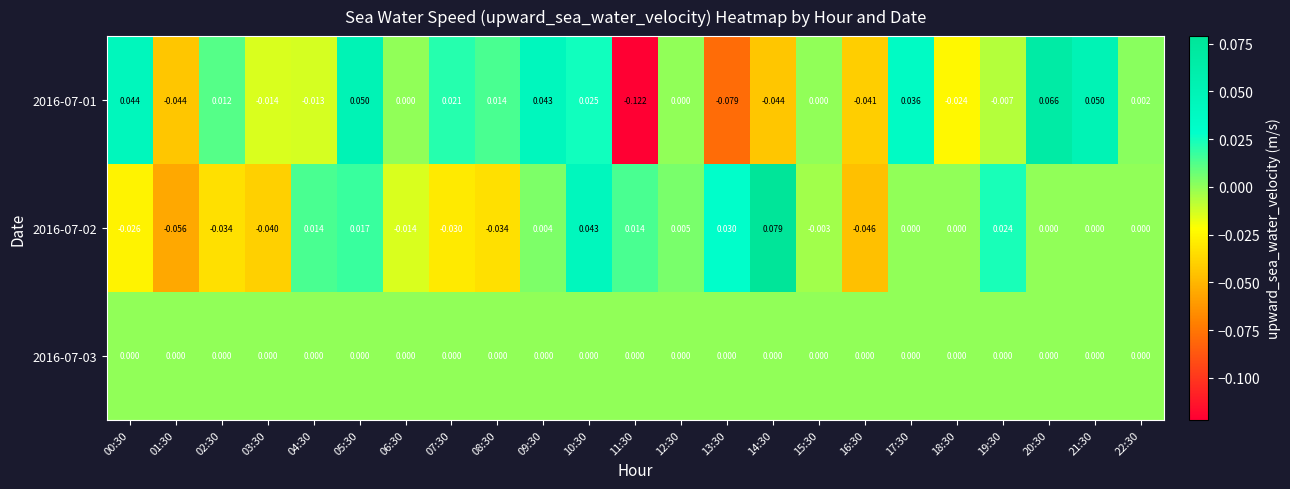

Is the value of 2016-07-01 at 10:30 greater than the value of 2016-07-02 at 18:30?

Yes